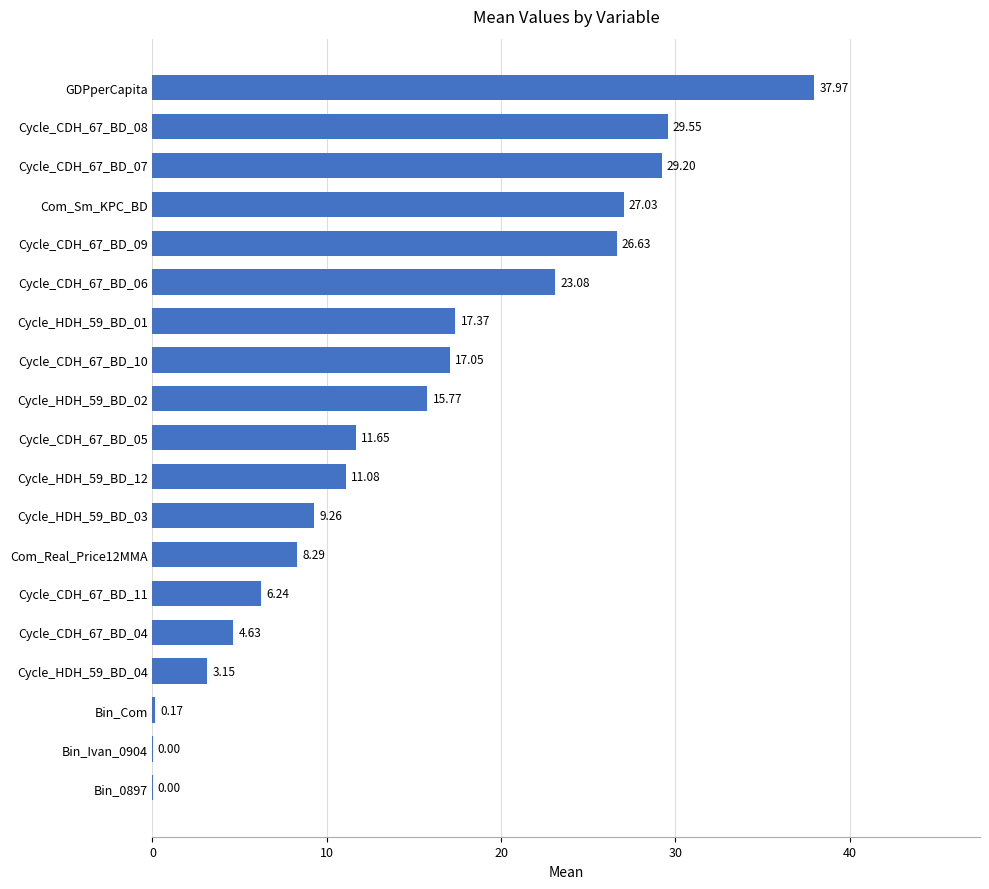

Are the bars grouped side by side (vs. stacked)?

No